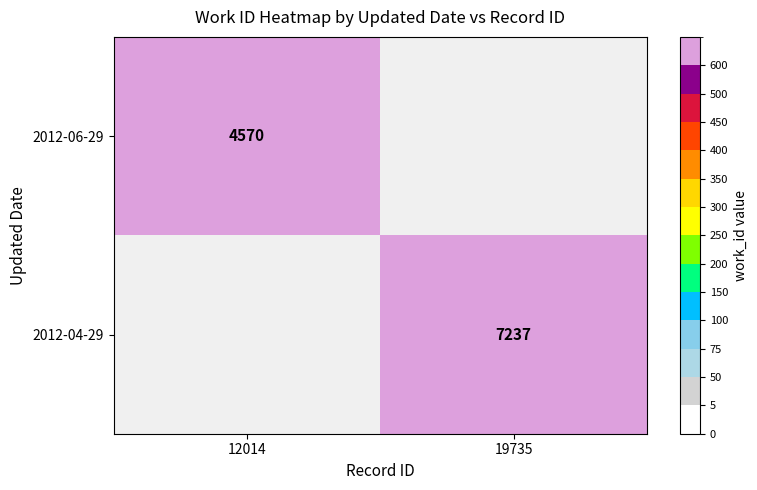

How many series are shown in this chart?

2